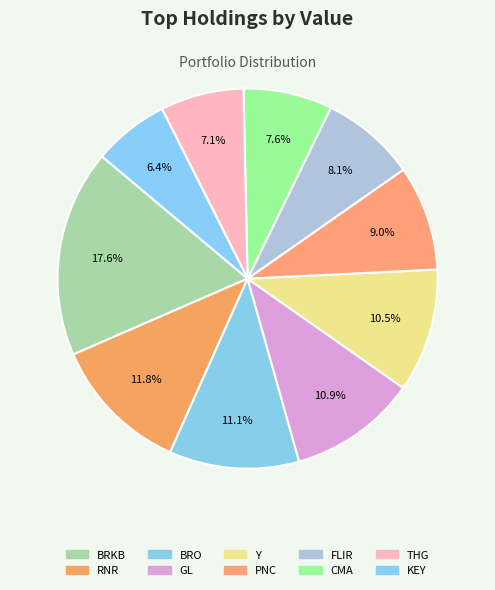

To the nearest percent, what is the difference between the largest and smallest slice percentages?

11%